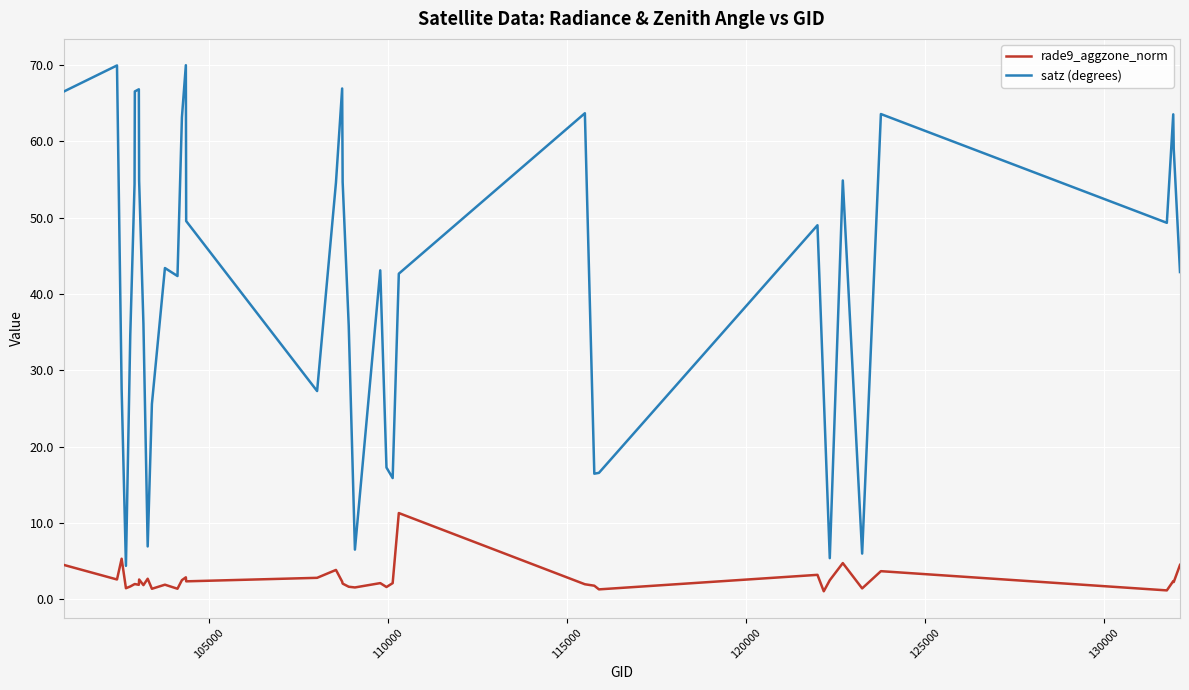

What is the average value of the satz (degrees) series?

41.6